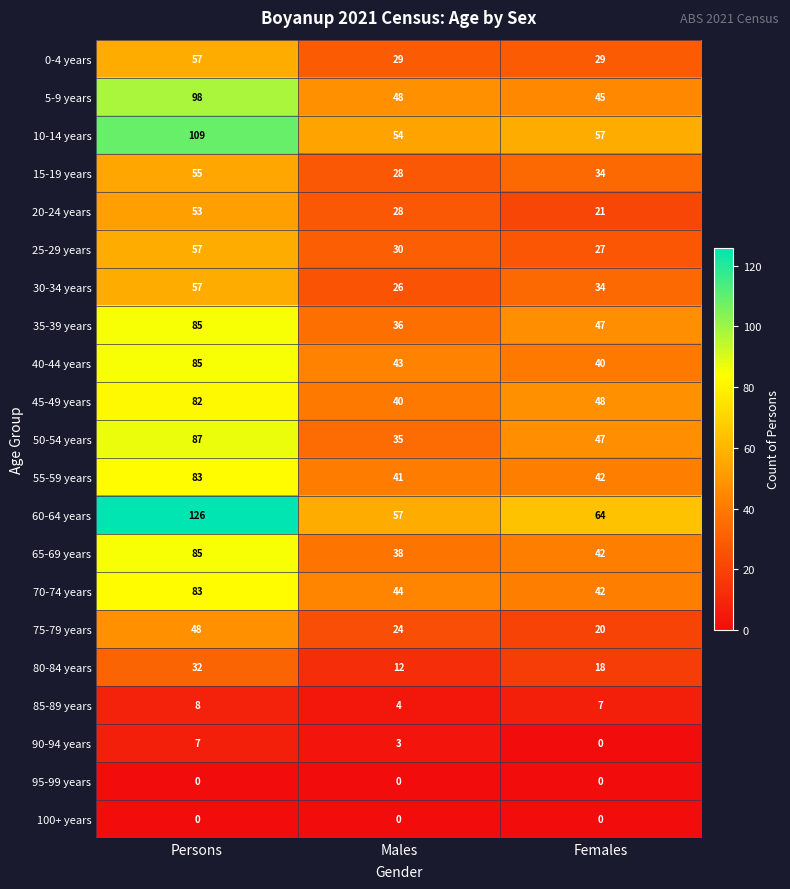

What is the greatest value displayed?

126